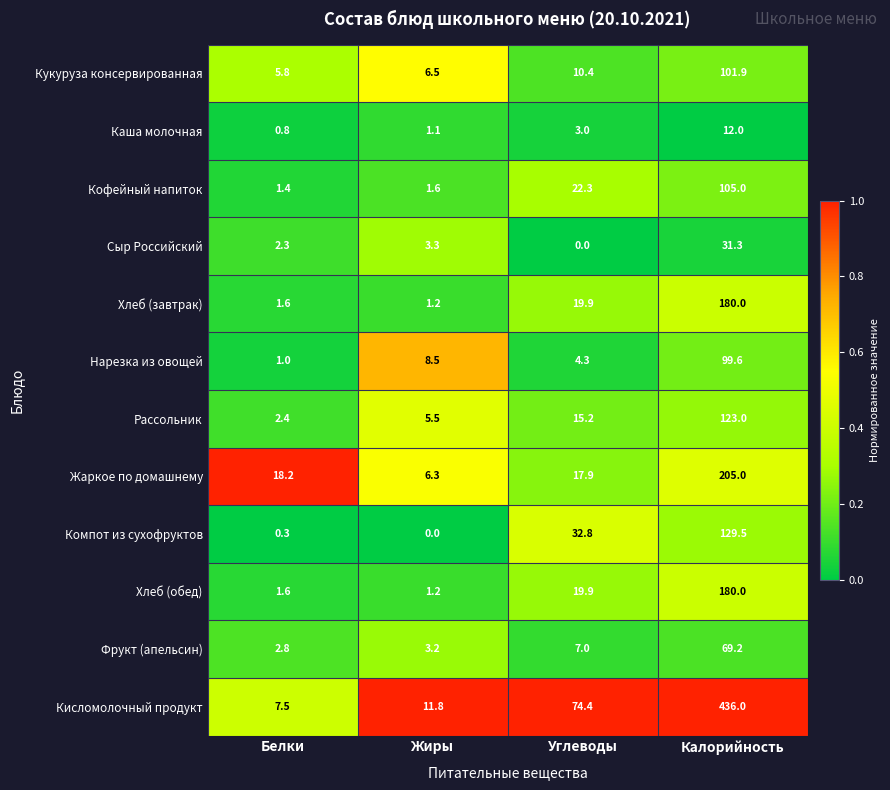

Count the number of data series in this chart.

12